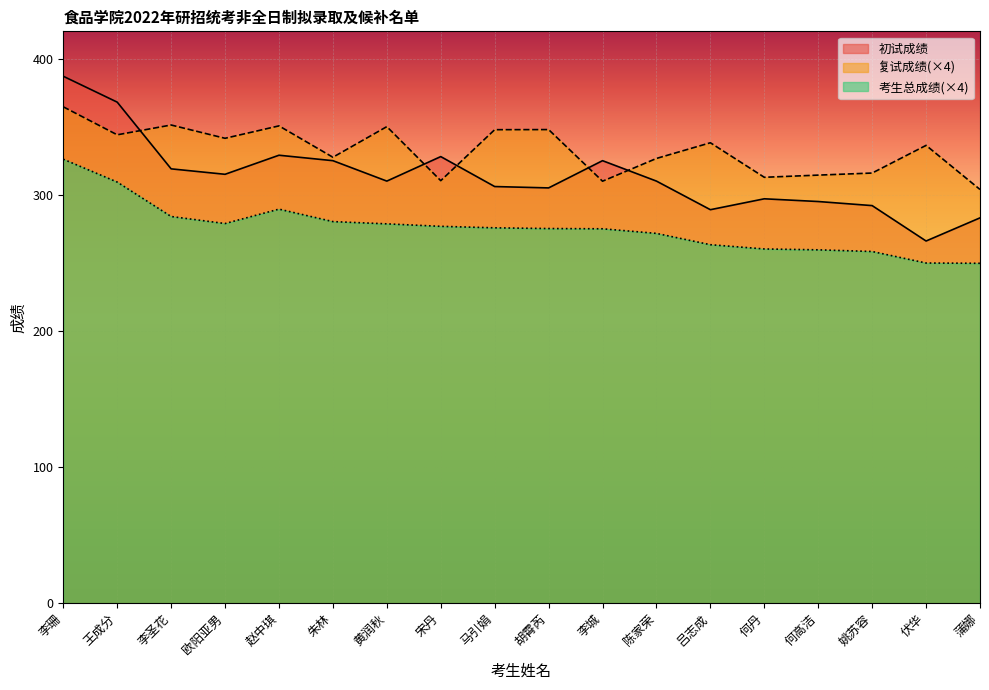

Is it true that 复试成绩 equals 347.8 at 马引娟?

True